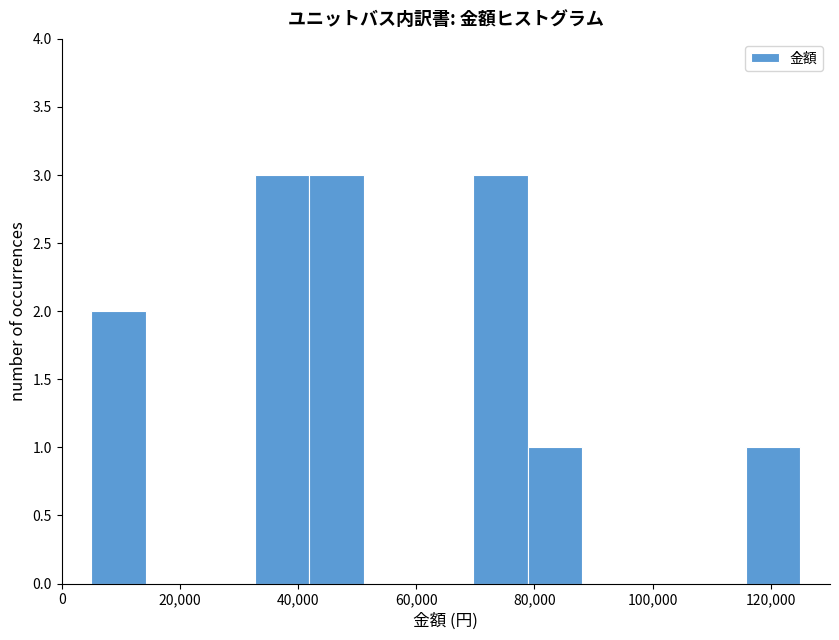

Reading left to right, list every bar in this chart as the range it spans on the x-axis followed by its height. Neither the bar edges nor the heights are printed on the chart, so give them approximately, as read against the axes.

6000 to 14000: 2
14000 to 24000: 0
24000 to 32000: 0
32000 to 42000: 3
42000 to 52000: 3
52000 to 60000: 0
60000 to 70000: 0
70000 to 78000: 3
78000 to 88000: 1
88000 to 98000: 0
98000 to 106000: 0
106000 to 116000: 0
116000 to 126000: 1